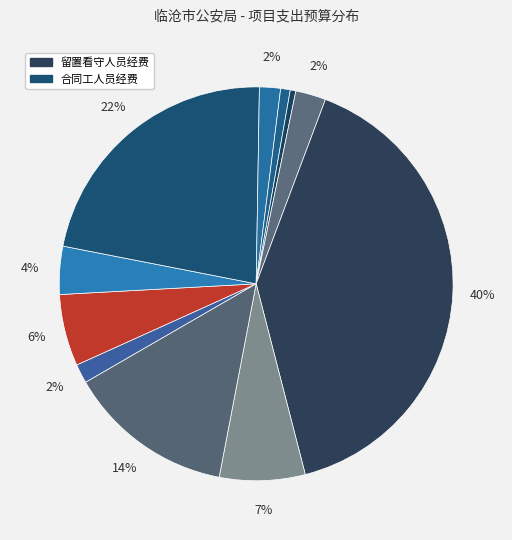

Is there a majority slice in this chart?

No